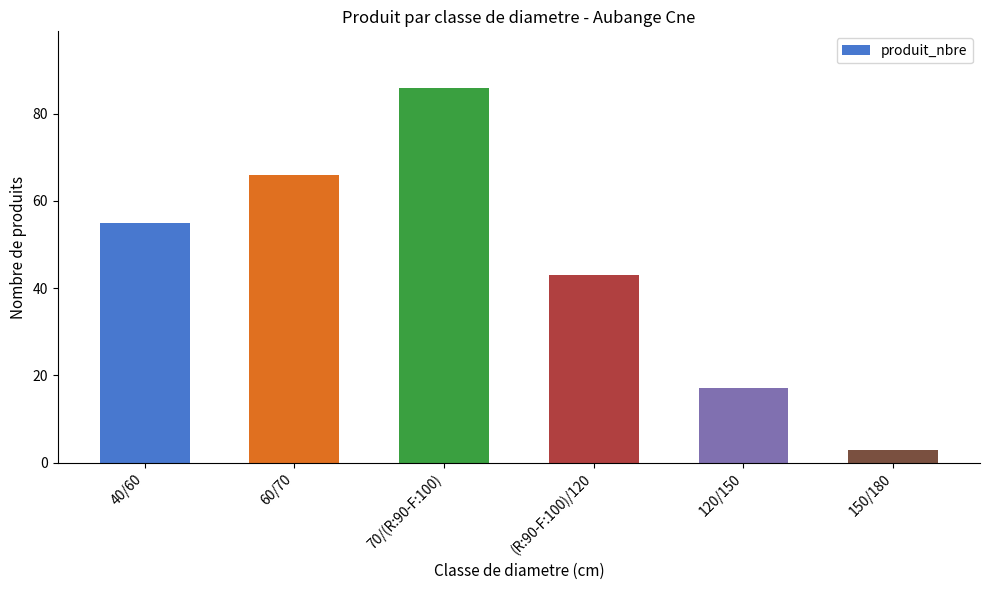

Reading left to right, list all the values displayed in this chart.

55	66	86	43	17	3